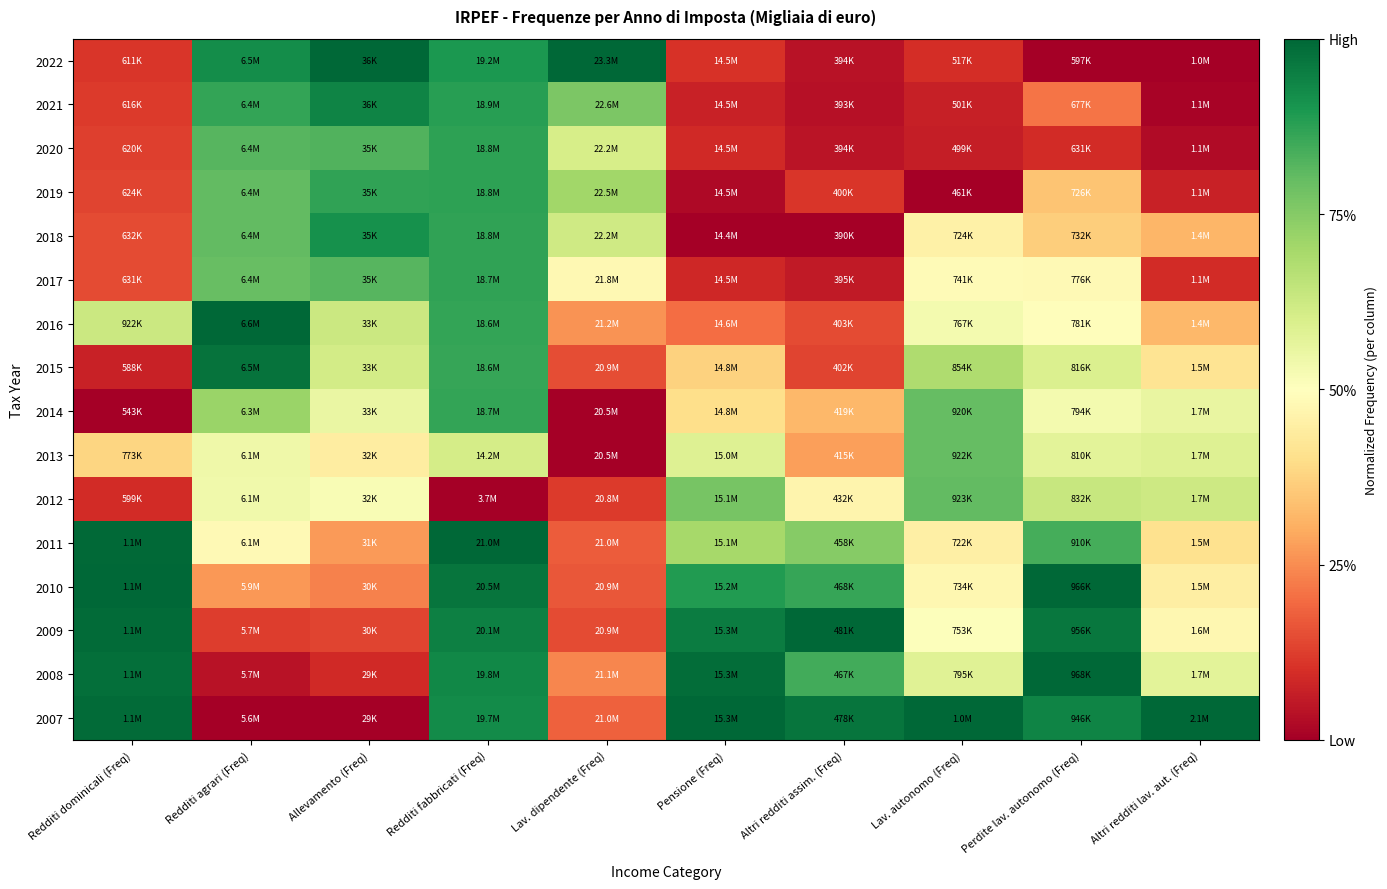

Reading left to right, what are all the values shown in this chart?

2022: Redditi dominicali (Freq)=0.1	Redditi agrari (Freq)=0.9	Allevamento (Freq)=1.0	Redditi fabbricati (Freq)=0.9	Lav. dipendente (Freq)=1.0	Pensione (Freq)=0.1	Altri redditi assim. (Freq)=0.0	Lav. autonomo (Freq)=0.1	Perdite lav. autonomo (Freq)=0.0	Altri redditi lav. aut. (Freq)=0.0
2021: Redditi dominicali (Freq)=0.1	Redditi agrari (Freq)=0.9	Allevamento (Freq)=0.9	Redditi fabbricati (Freq)=0.9	Lav. dipendente (Freq)=0.8	Pensione (Freq)=0.1	Altri redditi assim. (Freq)=0.0	Lav. autonomo (Freq)=0.1	Perdite lav. autonomo (Freq)=0.2	Altri redditi lav. aut. (Freq)=0.0
2020: Redditi dominicali (Freq)=0.1	Redditi agrari (Freq)=0.8	Allevamento (Freq)=0.8	Redditi fabbricati (Freq)=0.9	Lav. dipendente (Freq)=0.6	Pensione (Freq)=0.1	Altri redditi assim. (Freq)=0.0	Lav. autonomo (Freq)=0.1	Perdite lav. autonomo (Freq)=0.1	Altri redditi lav. aut. (Freq)=0.0
2019: Redditi dominicali (Freq)=0.1	Redditi agrari (Freq)=0.8	Allevamento (Freq)=0.9	Redditi fabbricati (Freq)=0.9	Lav. dipendente (Freq)=0.7	Pensione (Freq)=0.0	Altri redditi assim. (Freq)=0.1	Lav. autonomo (Freq)=0.0	Perdite lav. autonomo (Freq)=0.3	Altri redditi lav. aut. (Freq)=0.1
2018: Redditi dominicali (Freq)=0.1	Redditi agrari (Freq)=0.8	Allevamento (Freq)=0.9	Redditi fabbricati (Freq)=0.9	Lav. dipendente (Freq)=0.6	Pensione (Freq)=0.0	Altri redditi assim. (Freq)=0.0	Lav. autonomo (Freq)=0.5	Perdite lav. autonomo (Freq)=0.4	Altri redditi lav. aut. (Freq)=0.3
2017: Redditi dominicali (Freq)=0.1	Redditi agrari (Freq)=0.8	Allevamento (Freq)=0.8	Redditi fabbricati (Freq)=0.9	Lav. dipendente (Freq)=0.5	Pensione (Freq)=0.1	Altri redditi assim. (Freq)=0.1	Lav. autonomo (Freq)=0.5	Perdite lav. autonomo (Freq)=0.5	Altri redditi lav. aut. (Freq)=0.1
2016: Redditi dominicali (Freq)=0.6	Redditi agrari (Freq)=1.0	Allevamento (Freq)=0.6	Redditi fabbricati (Freq)=0.9	Lav. dipendente (Freq)=0.3	Pensione (Freq)=0.2	Altri redditi assim. (Freq)=0.1	Lav. autonomo (Freq)=0.5	Perdite lav. autonomo (Freq)=0.5	Altri redditi lav. aut. (Freq)=0.3
2015: Redditi dominicali (Freq)=0.1	Redditi agrari (Freq)=1.0	Allevamento (Freq)=0.6	Redditi fabbricati (Freq)=0.9	Lav. dipendente (Freq)=0.1	Pensione (Freq)=0.4	Altri redditi assim. (Freq)=0.1	Lav. autonomo (Freq)=0.7	Perdite lav. autonomo (Freq)=0.6	Altri redditi lav. aut. (Freq)=0.4
2014: Redditi dominicali (Freq)=0.0	Redditi agrari (Freq)=0.7	Allevamento (Freq)=0.6	Redditi fabbricati (Freq)=0.9	Lav. dipendente (Freq)=0.0	Pensione (Freq)=0.4	Altri redditi assim. (Freq)=0.3	Lav. autonomo (Freq)=0.8	Perdite lav. autonomo (Freq)=0.5	Altri redditi lav. aut. (Freq)=0.6
2013: Redditi dominicali (Freq)=0.4	Redditi agrari (Freq)=0.5	Allevamento (Freq)=0.4	Redditi fabbricati (Freq)=0.6	Lav. dipendente (Freq)=0.0	Pensione (Freq)=0.6	Altri redditi assim. (Freq)=0.3	Lav. autonomo (Freq)=0.8	Perdite lav. autonomo (Freq)=0.6	Altri redditi lav. aut. (Freq)=0.6
2012: Redditi dominicali (Freq)=0.1	Redditi agrari (Freq)=0.5	Allevamento (Freq)=0.5	Redditi fabbricati (Freq)=0.0	Lav. dipendente (Freq)=0.1	Pensione (Freq)=0.8	Altri redditi assim. (Freq)=0.5	Lav. autonomo (Freq)=0.8	Perdite lav. autonomo (Freq)=0.6	Altri redditi lav. aut. (Freq)=0.6
2011: Redditi dominicali (Freq)=1.0	Redditi agrari (Freq)=0.5	Allevamento (Freq)=0.3	Redditi fabbricati (Freq)=1.0	Lav. dipendente (Freq)=0.2	Pensione (Freq)=0.7	Altri redditi assim. (Freq)=0.7	Lav. autonomo (Freq)=0.5	Perdite lav. autonomo (Freq)=0.8	Altri redditi lav. aut. (Freq)=0.4
2010: Redditi dominicali (Freq)=1.0	Redditi agrari (Freq)=0.3	Allevamento (Freq)=0.2	Redditi fabbricati (Freq)=1.0	Lav. dipendente (Freq)=0.2	Pensione (Freq)=0.9	Altri redditi assim. (Freq)=0.9	Lav. autonomo (Freq)=0.5	Perdite lav. autonomo (Freq)=1.0	Altri redditi lav. aut. (Freq)=0.4
2009: Redditi dominicali (Freq)=1.0	Redditi agrari (Freq)=0.1	Allevamento (Freq)=0.1	Redditi fabbricati (Freq)=0.9	Lav. dipendente (Freq)=0.1	Pensione (Freq)=1.0	Altri redditi assim. (Freq)=1.0	Lav. autonomo (Freq)=0.5	Perdite lav. autonomo (Freq)=1.0	Altri redditi lav. aut. (Freq)=0.5
2008: Redditi dominicali (Freq)=1.0	Redditi agrari (Freq)=0.0	Allevamento (Freq)=0.1	Redditi fabbricati (Freq)=0.9	Lav. dipendente (Freq)=0.2	Pensione (Freq)=1.0	Altri redditi assim. (Freq)=0.8	Lav. autonomo (Freq)=0.6	Perdite lav. autonomo (Freq)=1.0	Altri redditi lav. aut. (Freq)=0.6
2007: Redditi dominicali (Freq)=1.0	Redditi agrari (Freq)=0.0	Allevamento (Freq)=0.0	Redditi fabbricati (Freq)=0.9	Lav. dipendente (Freq)=0.2	Pensione (Freq)=1.0	Altri redditi assim. (Freq)=1.0	Lav. autonomo (Freq)=1.0	Perdite lav. autonomo (Freq)=0.9	Altri redditi lav. aut. (Freq)=1.0